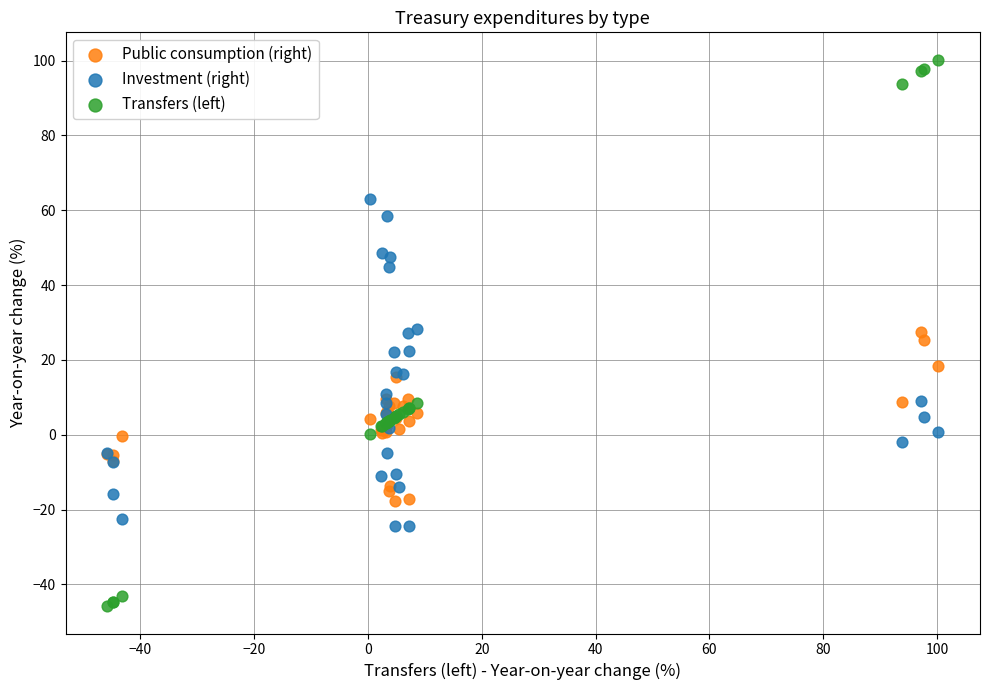

Which series reaches the maximum Y coordinate?

Transfers (left)